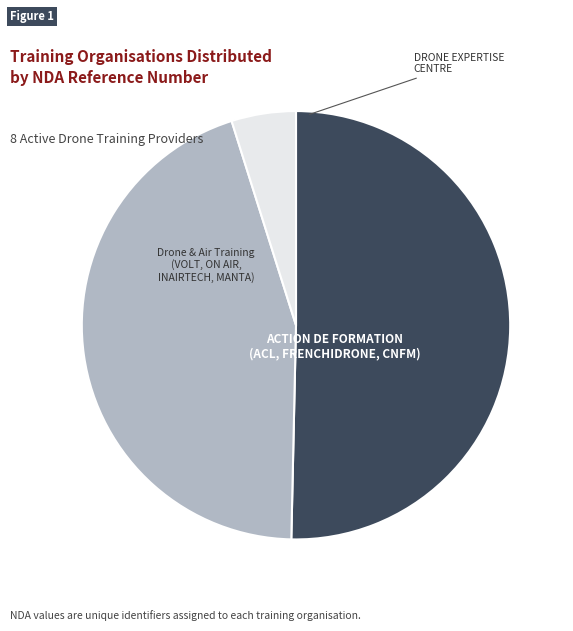

Is there a majority slice in this chart?

Yes